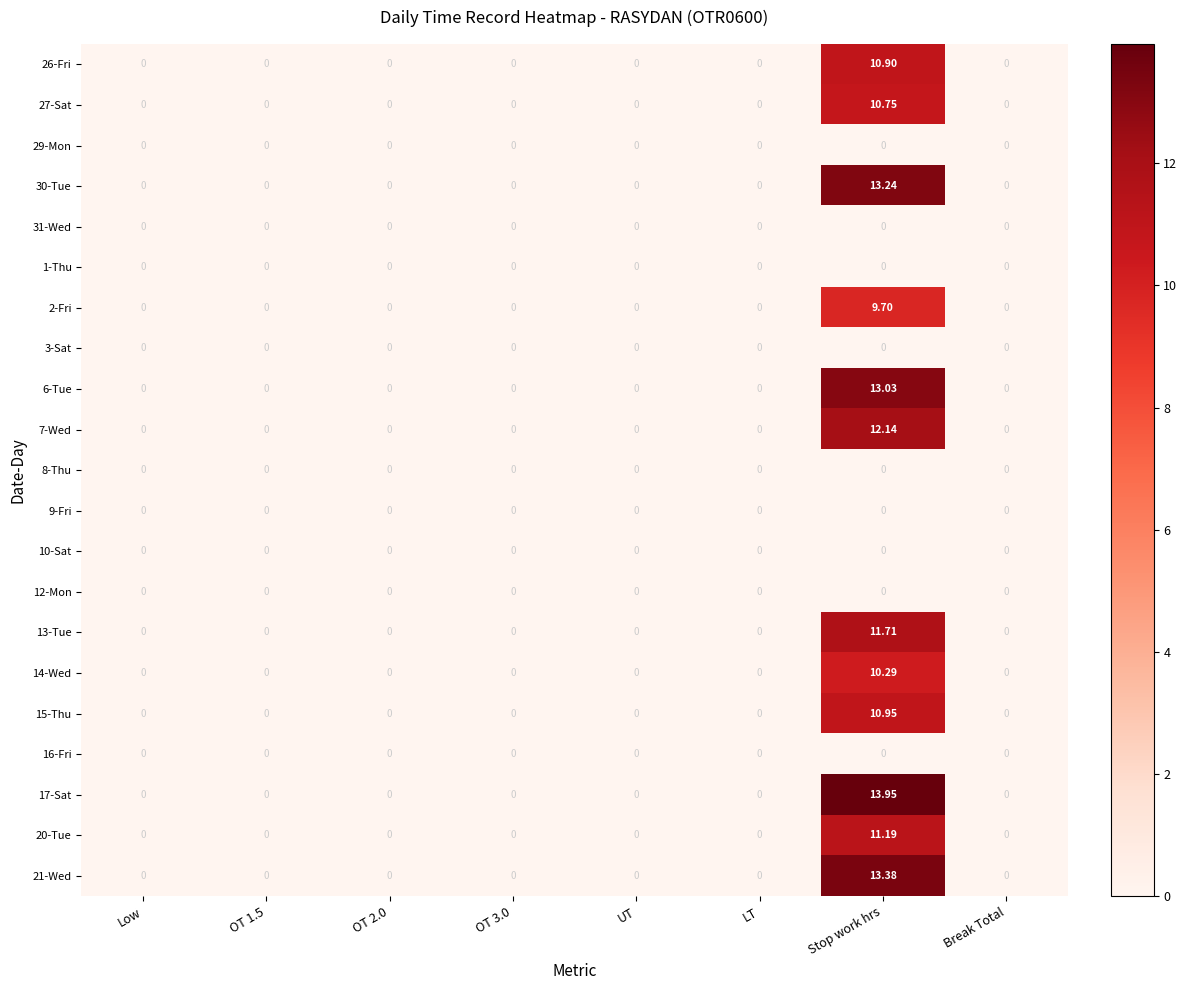

At which category is the sum across all series the highest?

Stop work hrs